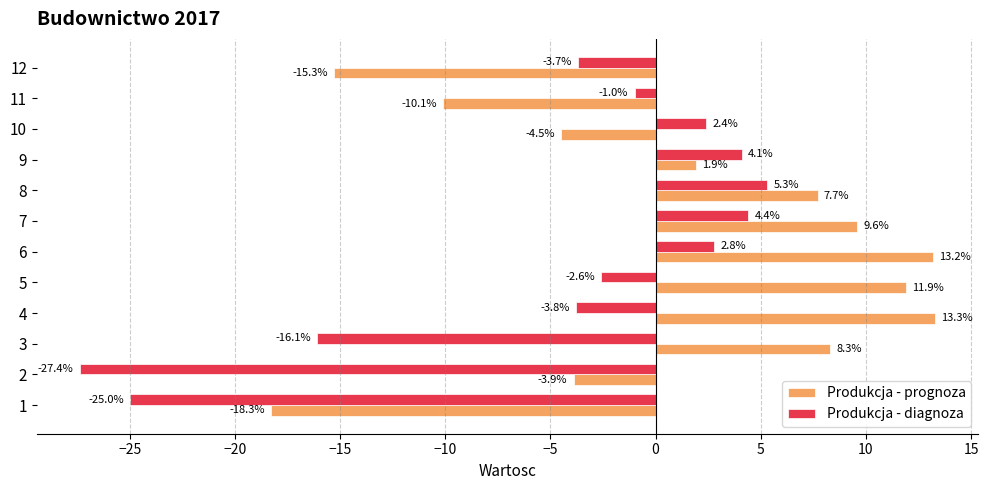

Which series has the largest total across all categories?

Produkcja - prognoza